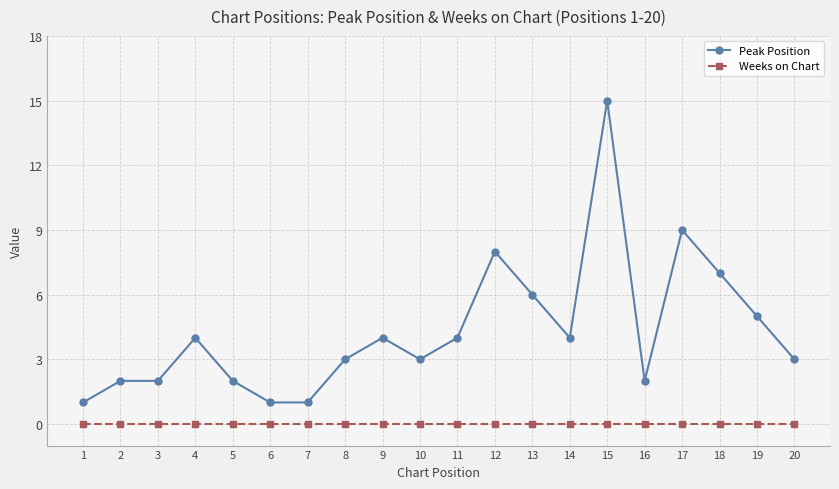

Which series has the largest total across all categories?

Peak Position